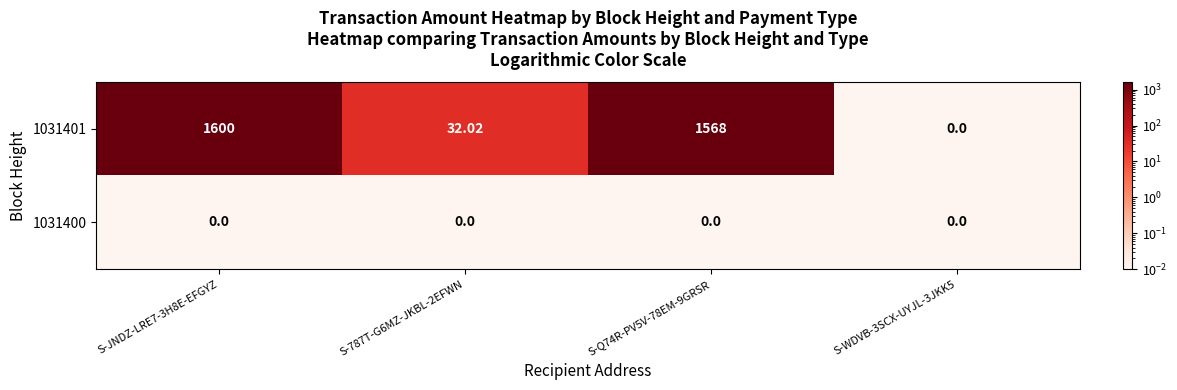

Is the value of 1031400 at S-JNDZ-LRE7-3H8E-EFGYZ greater than the value of 1031401 at S-787T-G6MZ-JKBL-2EFWN?

No